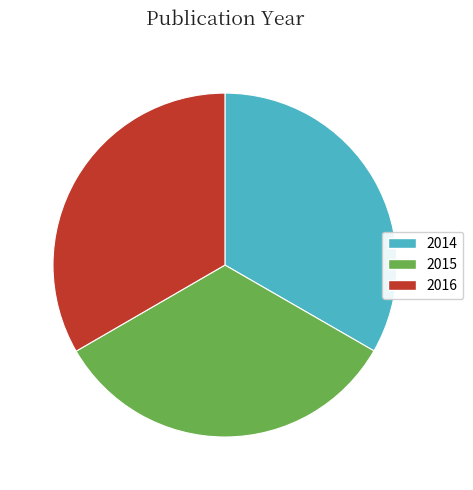

Count the number of slices in the pie.

3